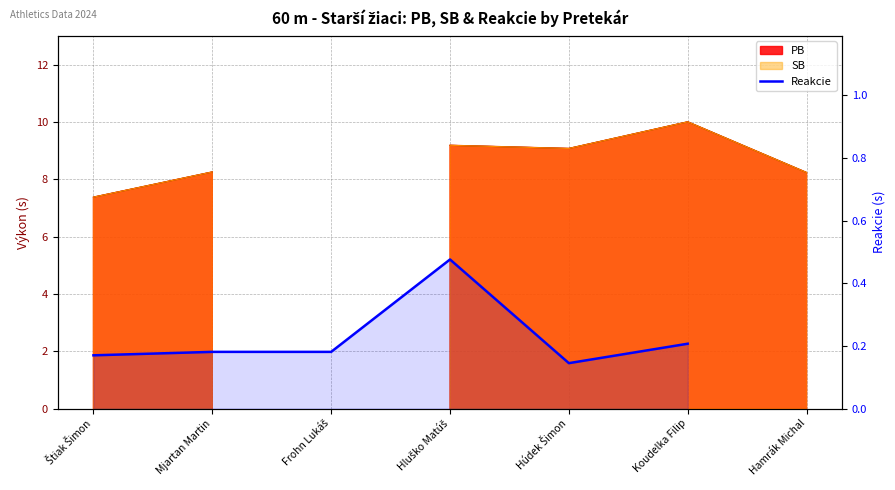

List the labels in order of value, smallest first.

Húdek Šimon, Štiak Šimon, Mjartan Martin, Frohn Lukáš, Koudelka Filip, Hluško Matúš, Hamrák Michal